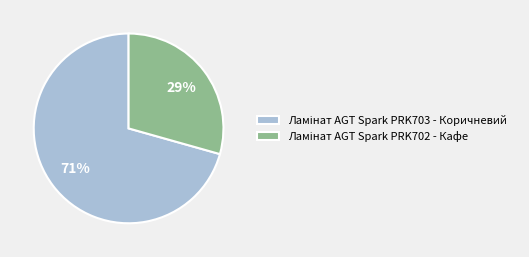

To the nearest percent, what is the average slice percentage?

50%